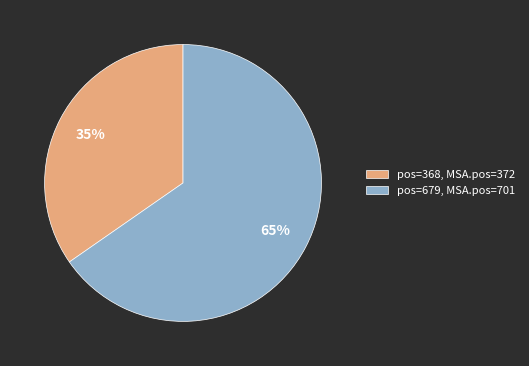

Is there any slice that represents more than half of the pie?

Yes